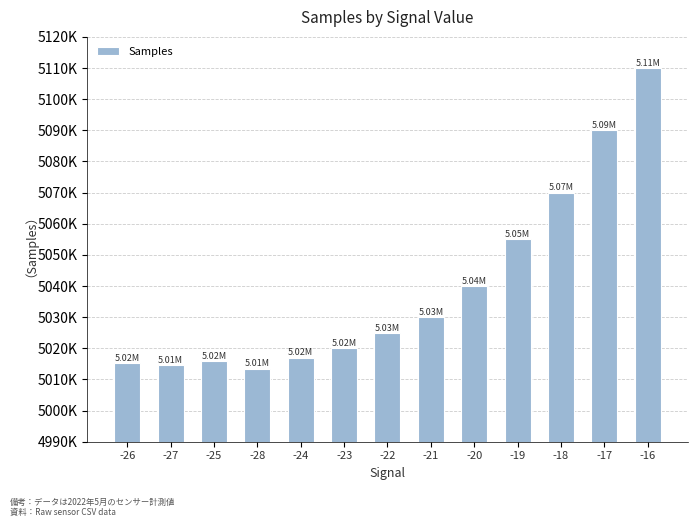

Reading left to right, transcribe all the data shown in this chart.

5015366	5014741	5016000	5013500	5017000	5020000	5025000	5030000	5040000	5055000	5070000	5090000	5110000